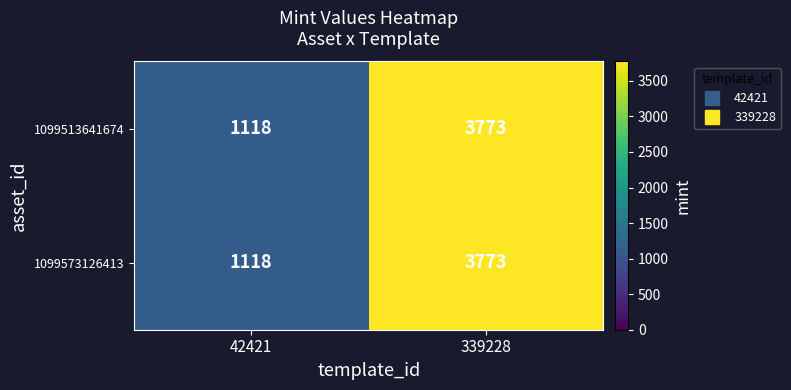

Reading left to right, transcribe all the data shown in this chart.

1099513641674: 1118	3773
1099573126413: 1118	3773